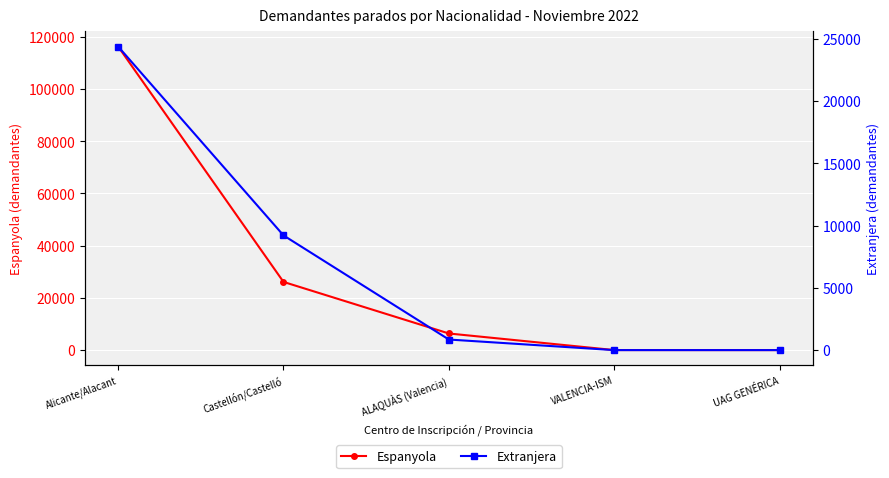

Which series has the largest total across all categories?

Espanyola